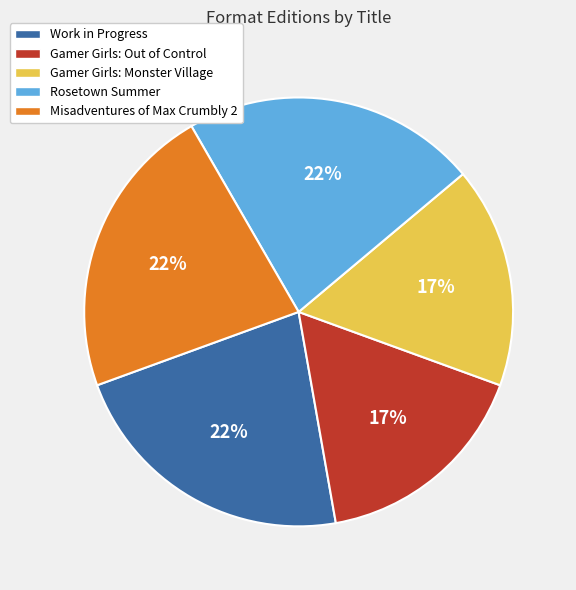

To the nearest percent, what is the combined percentage of Work in Progress and Misadventures of Max Crumbly 2?

44%